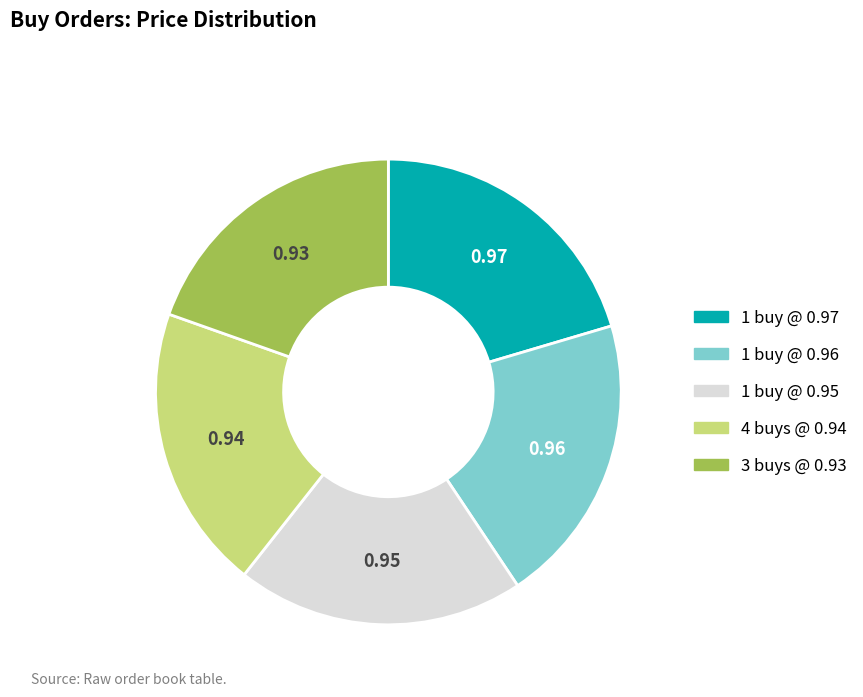

Is there a majority slice in this chart?

No